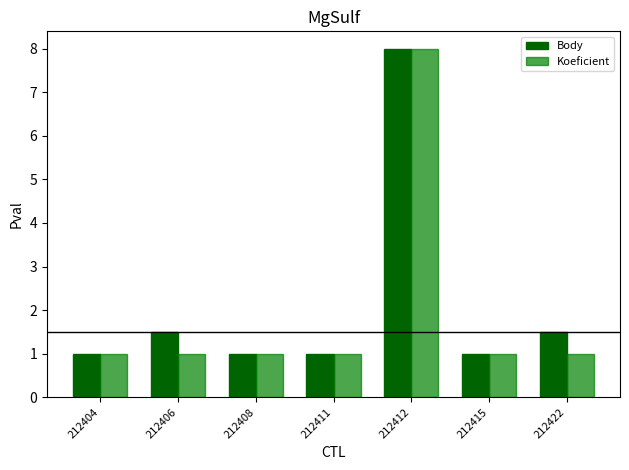

Is it true that Body equals 1.5 at 212406?

True